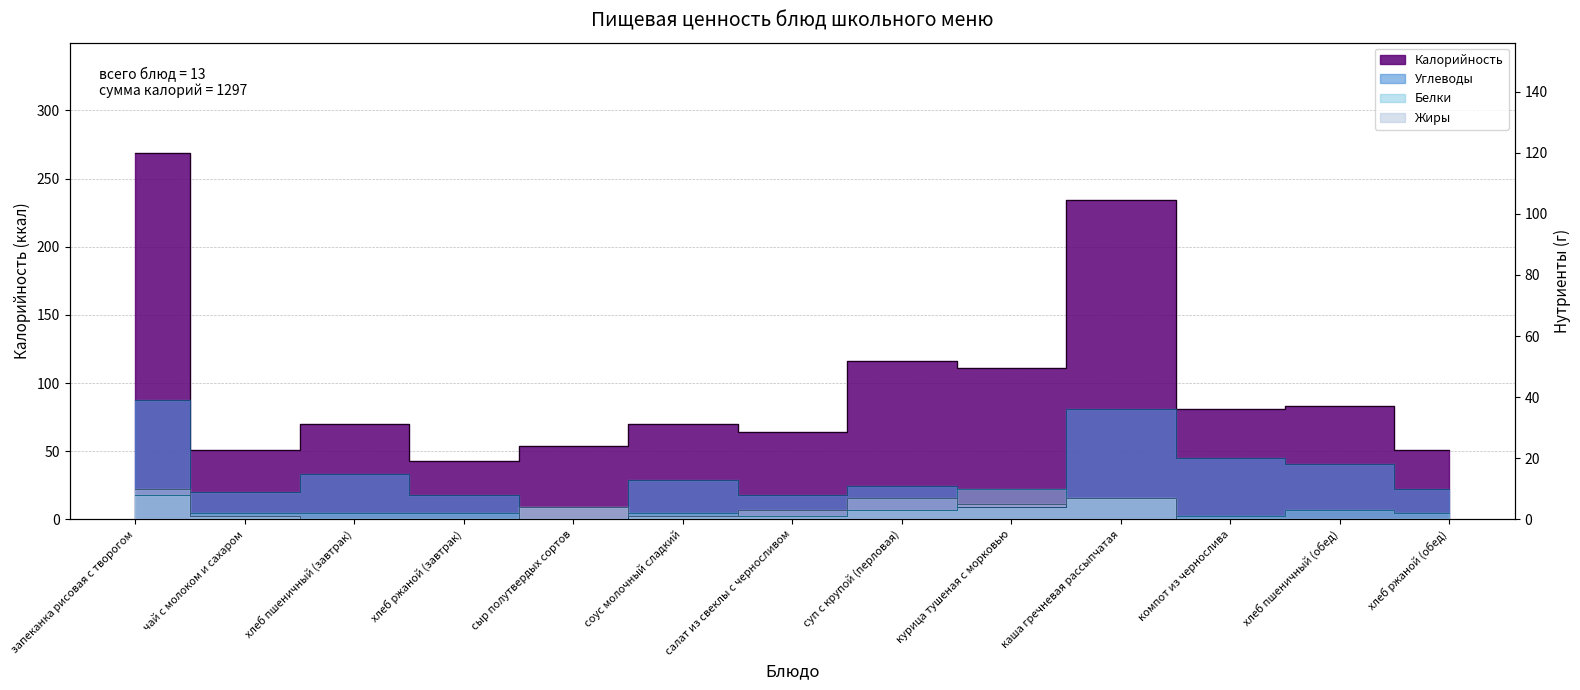

What is the difference between the Жиры values at чай с молоком и сахаром and курица тушеная с морковью?

4